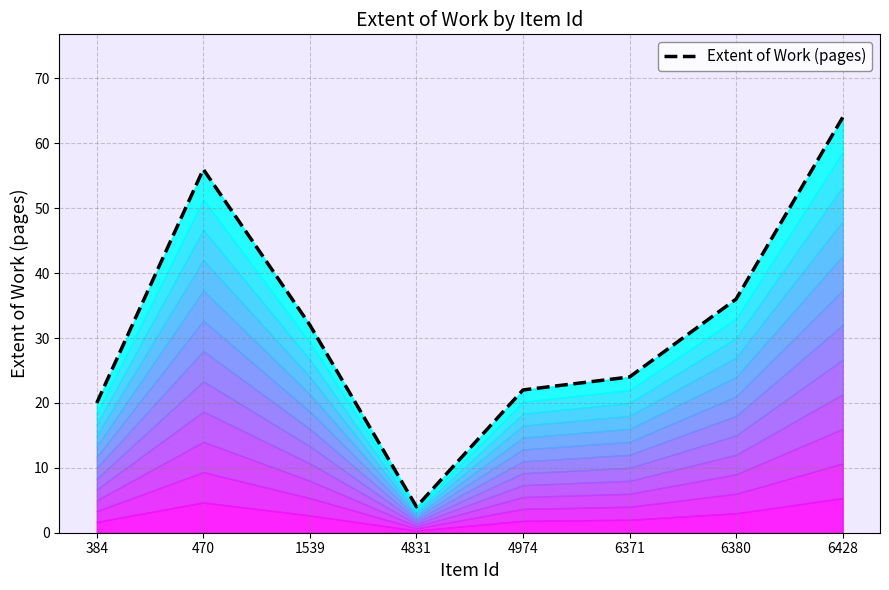

True or false: the data shows 24 at 6371.

True